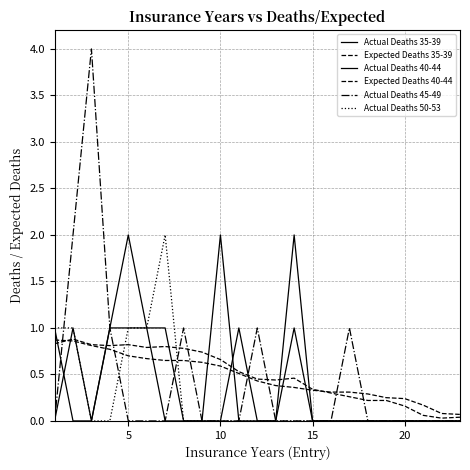

What is the greatest value displayed?

4.0